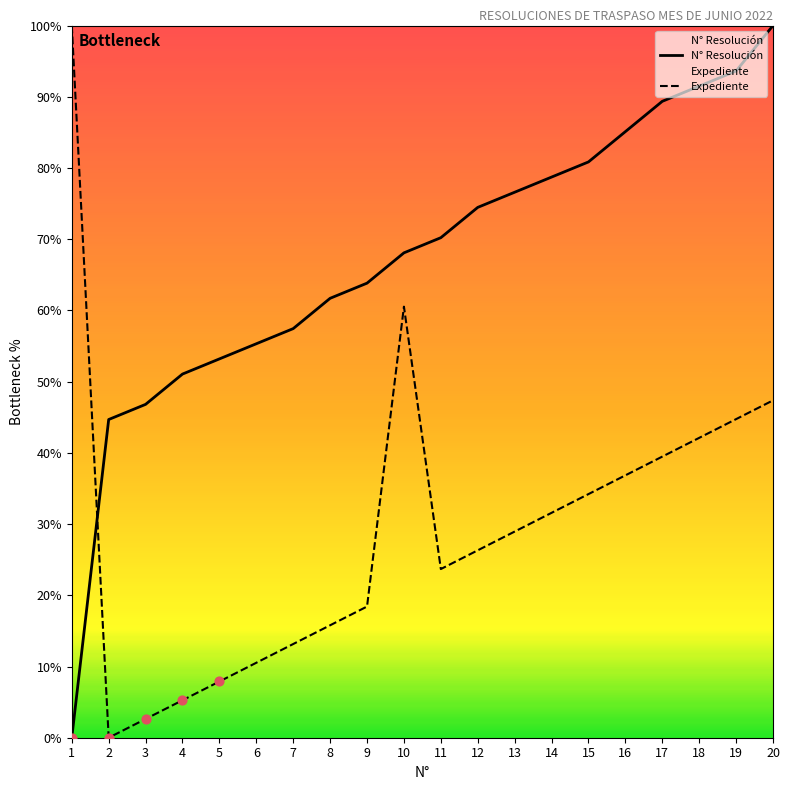

Which series has the largest Y range (max minus min)?

N° Resolución